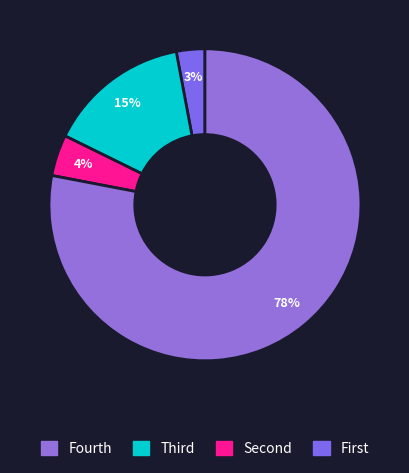

How many segments does this pie chart have?

4